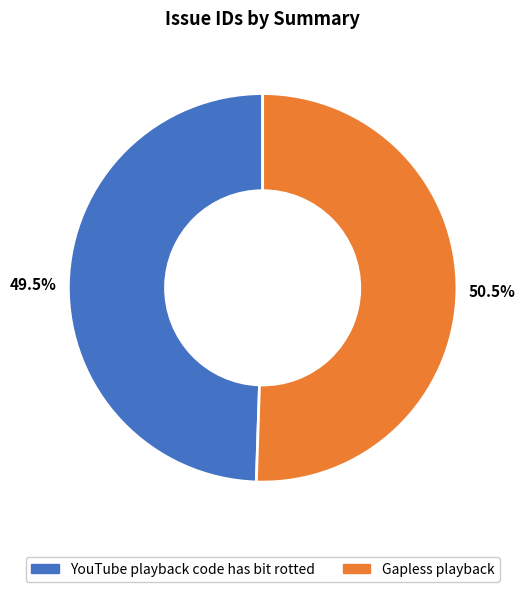

Is YouTube playback code has bit rotted the majority of the pie?

No